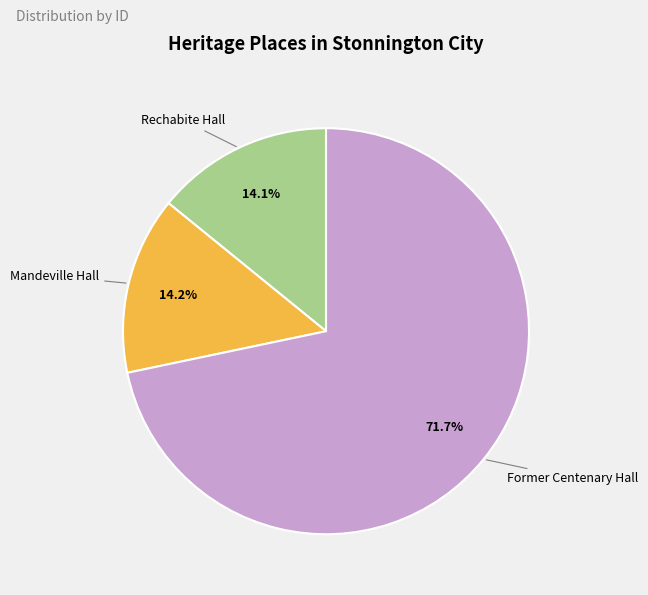

Which slice is the largest?

Former Centenary Hall